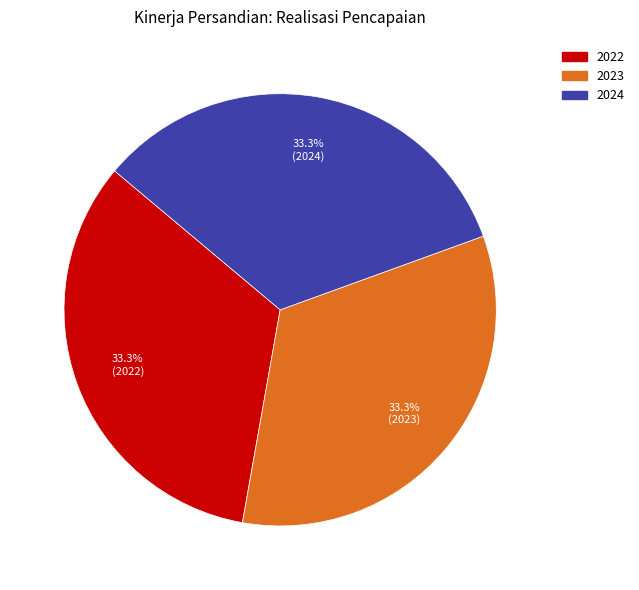

What percentage do 2024 and 2023 together represent?

66.7%